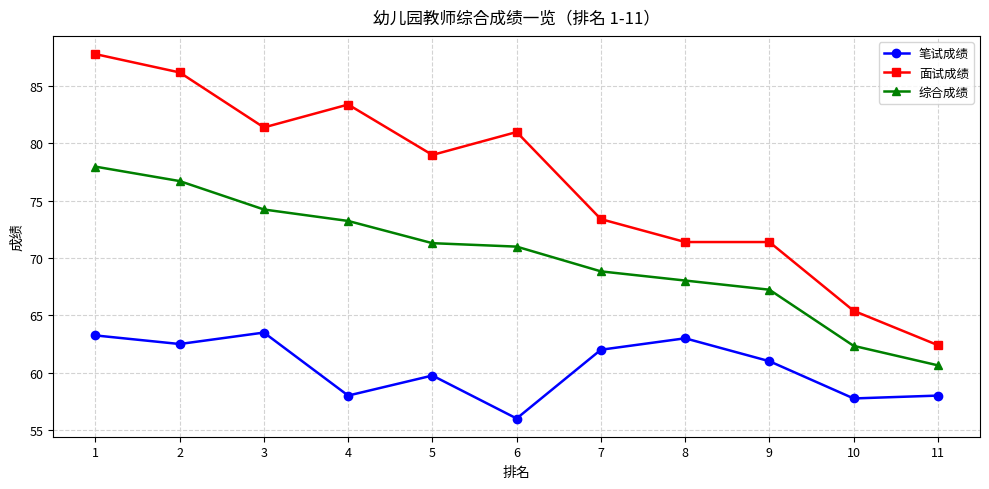

What are all the series names shown in the legend?

笔试成绩, 面试成绩, 综合成绩